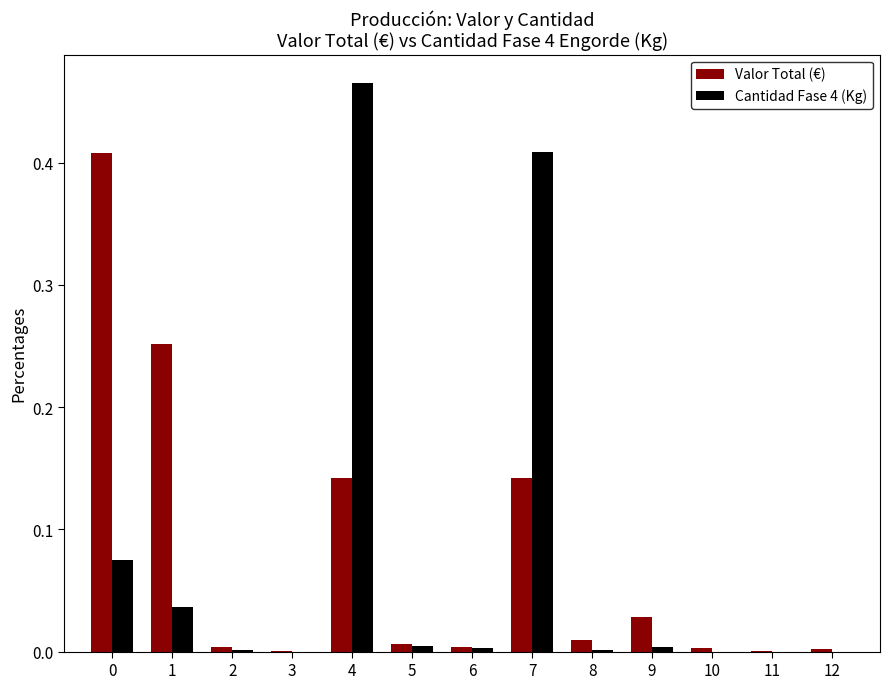

Is it true that Valor Total (€) equals 0.0 at 12?

True